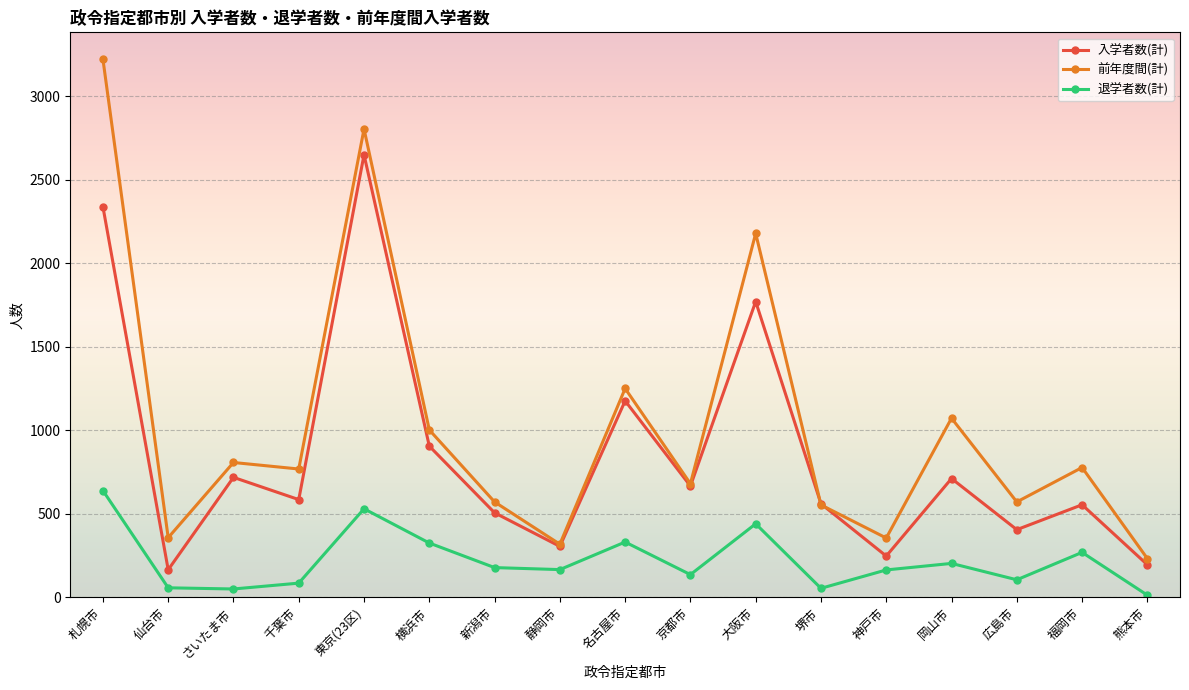

At which label is 入学者数(計) closest to 1407?

名古屋市